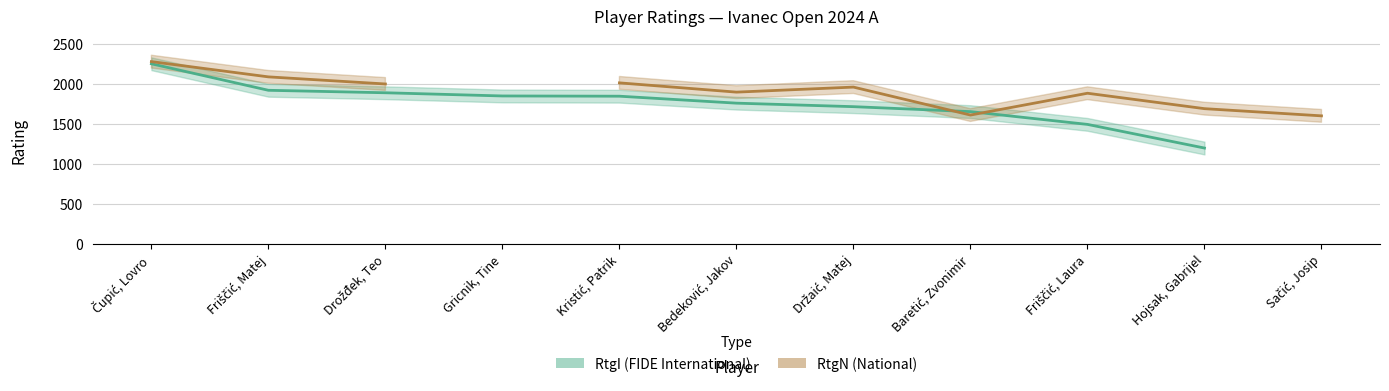

What is the maximum value for RtgN (National)?

2279.0